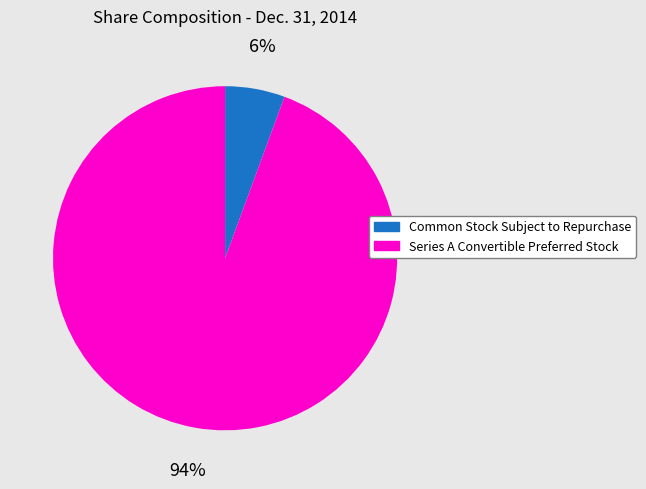

To the nearest percent, what is the average slice percentage?

50%